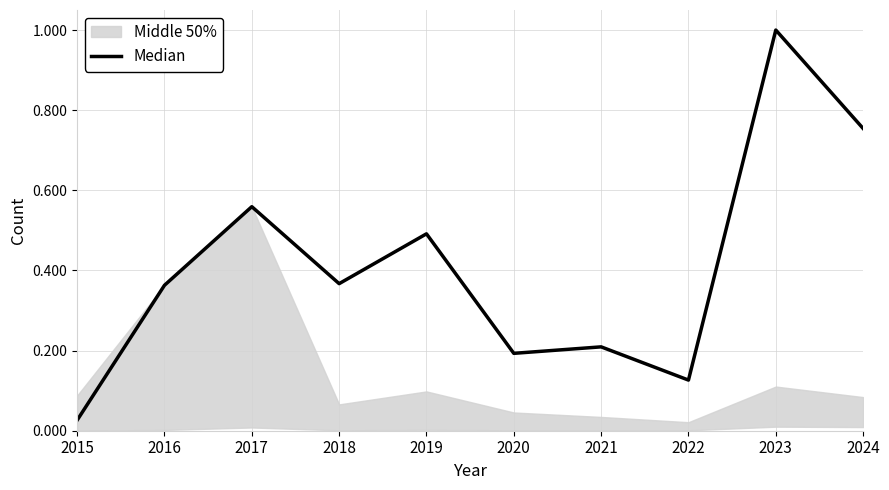

Which category has the highest value across all series?

2023